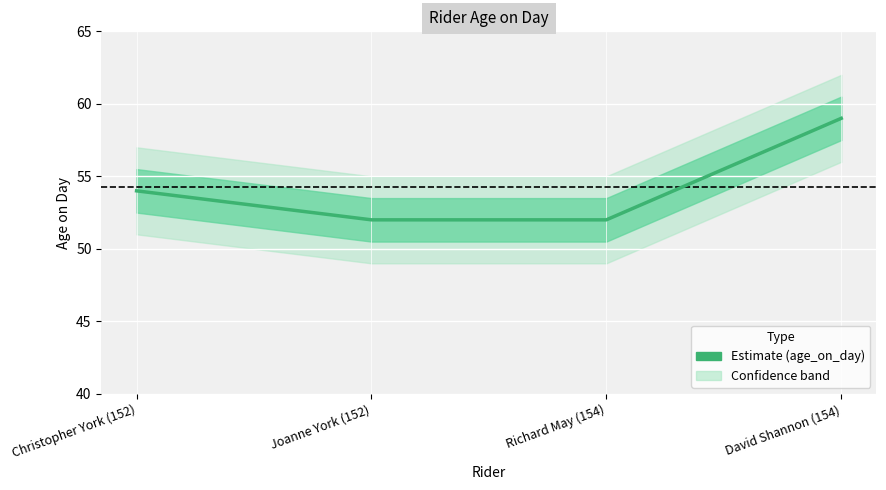

What is the maximum value shown in the chart?

59